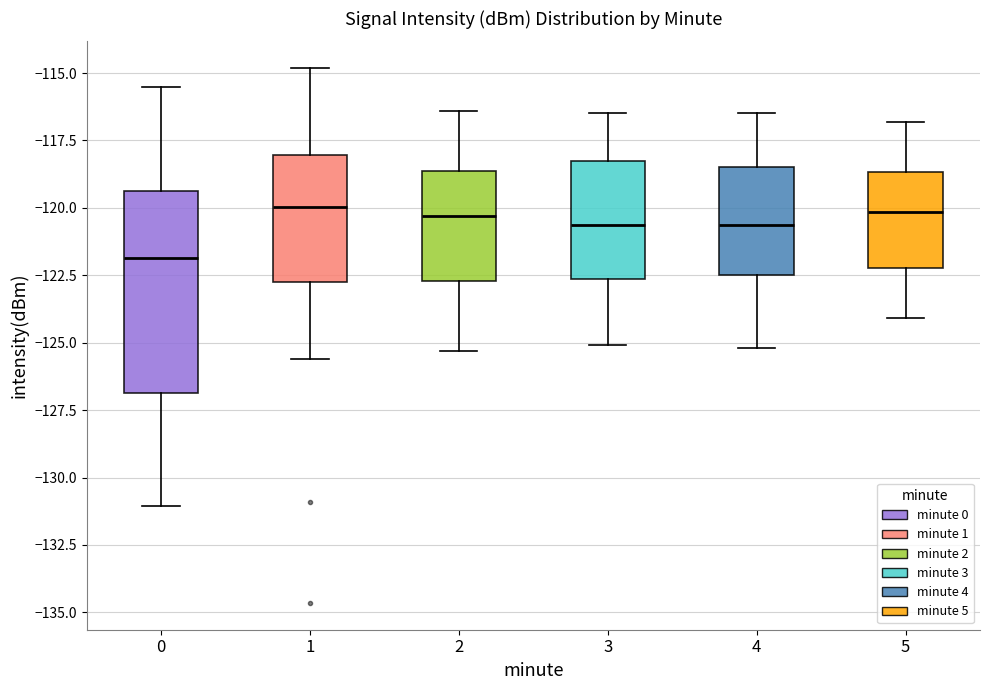

Reading left to right, transcribe this box plot: for each box, give where its median line is, the range the box spans, and where its two whiskers end, as read against the y-axis. The values are not printed on the chart, so give them approximately, as read against the axis.

0: median -122.0, box -127.0 to -119.5, whiskers -131.0 to -115.5
1: median -120.0, box -122.5 to -118.0, whiskers -125.5 to -115.0
2: median -120.5, box -122.5 to -118.5, whiskers -125.5 to -116.5
3: median -120.5, box -122.5 to -118.5, whiskers -125.0 to -116.5
4: median -120.5, box -122.5 to -118.5, whiskers -125.0 to -116.5
5: median -120.0, box -122.0 to -118.5, whiskers -124.0 to -117.0